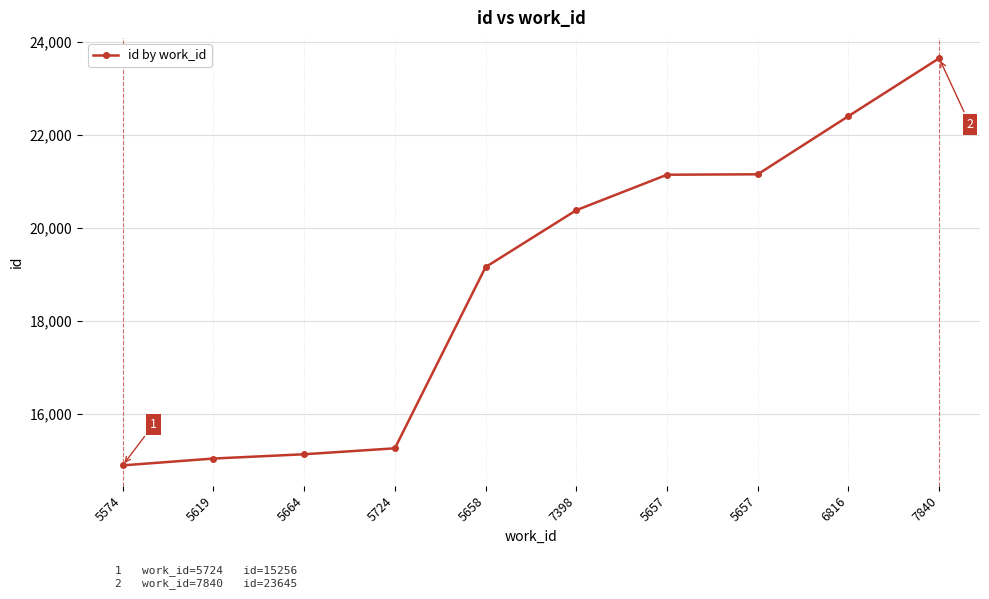

How many categories are shown in the chart?

10